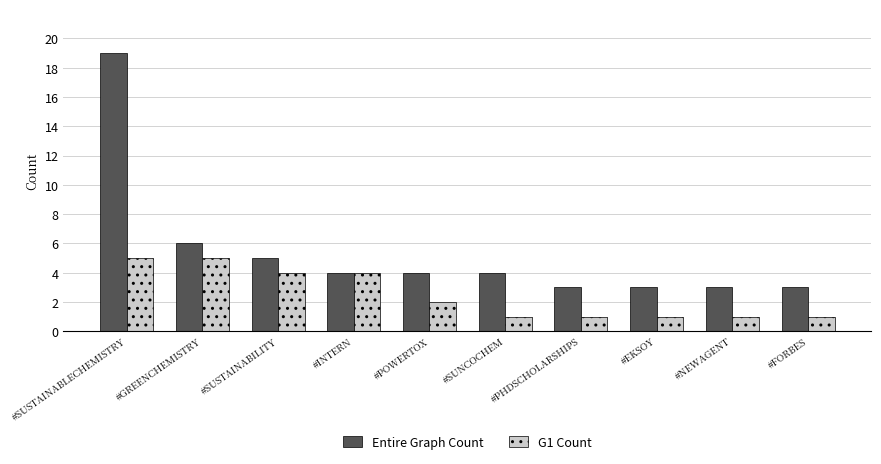

What position from the left is #PHDSCHOLARSHIPS?

7